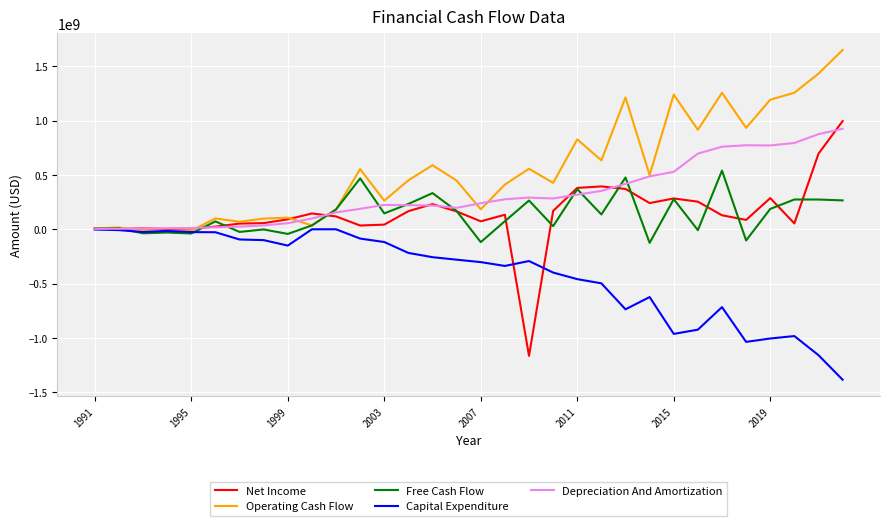

What is the lowest value of the Capital Expenditure series?

-1385000000